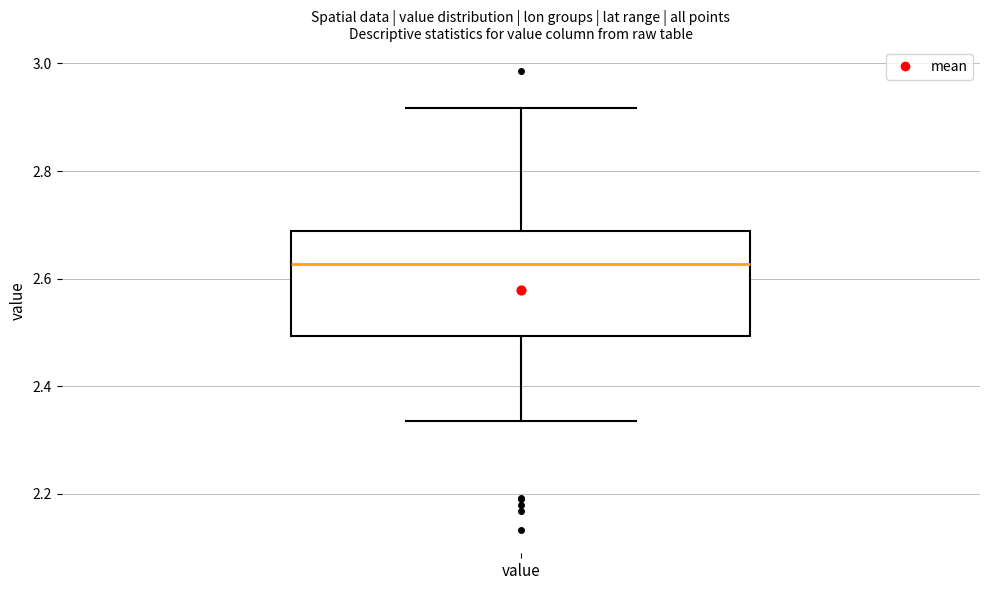

Transcribe this box plot: give where the median line is, the range the box spans, and where the two whiskers end, as read against the y-axis. The values are not printed on the chart, so give them approximately, as read against the axis.

median 2.62, box 2.50 to 2.68, whiskers 2.34 to 2.92